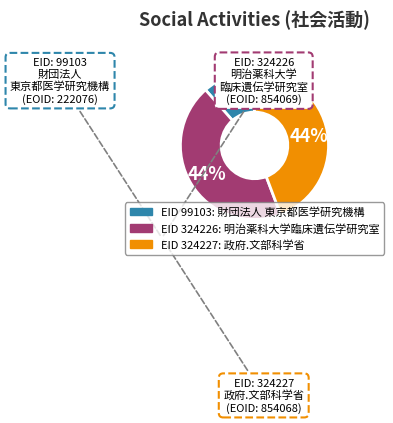

Is there a majority slice in this chart?

No